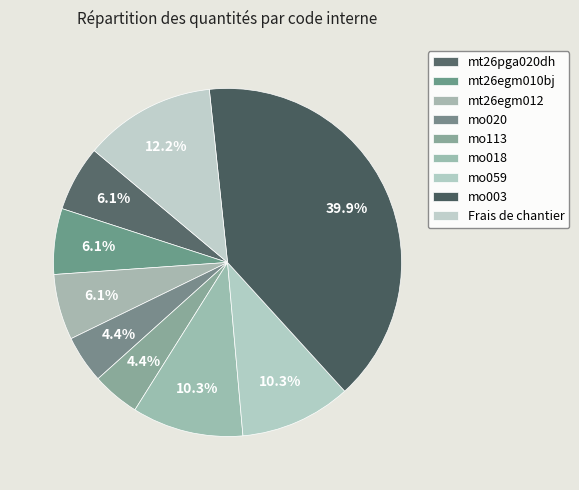

How many segments does this pie chart have?

9